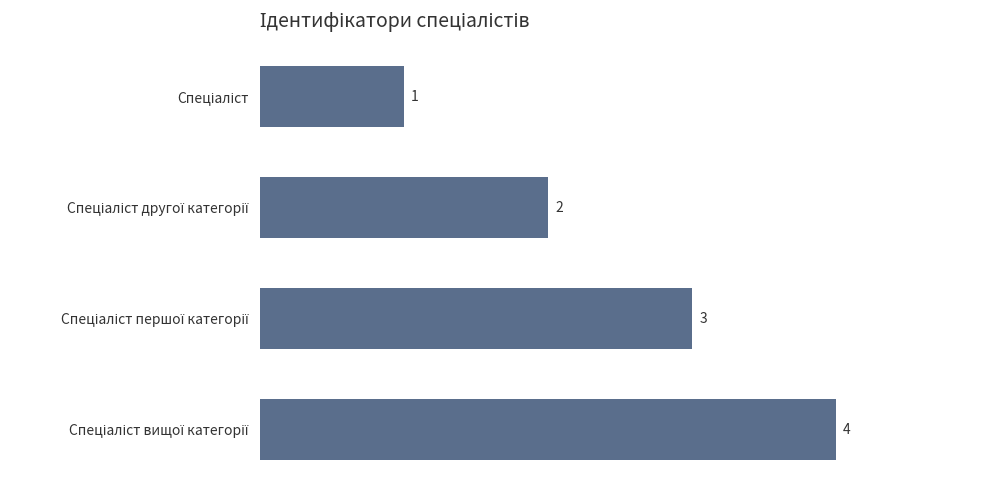

What is the greatest value displayed?

4